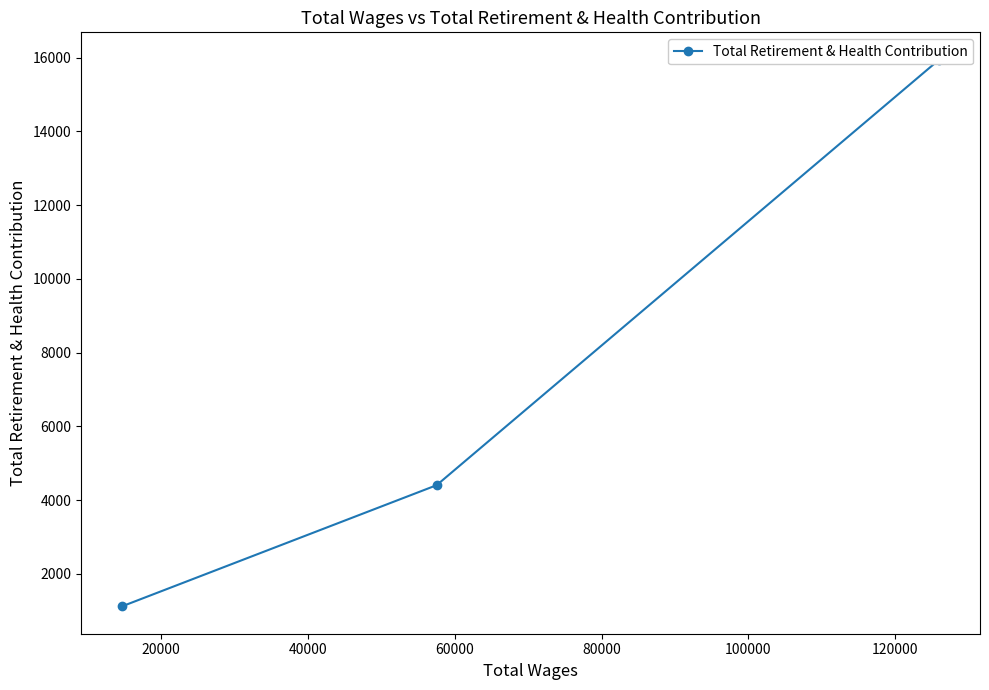

What is the sum of all values?

21465